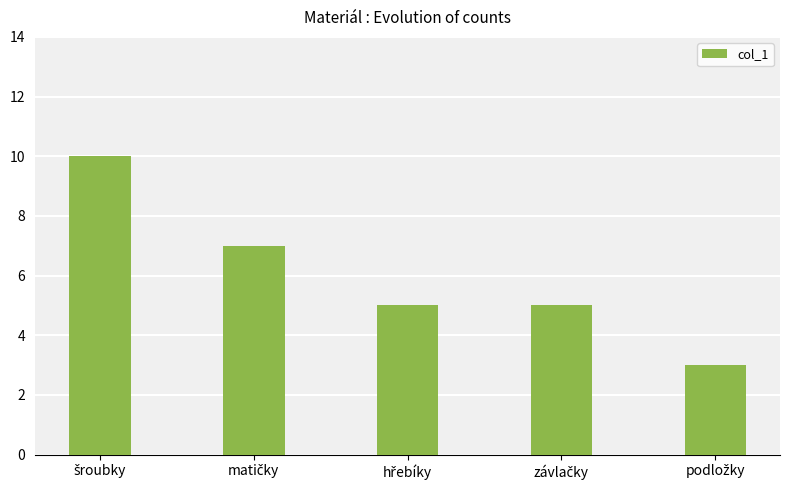

How many series are shown in this chart?

1